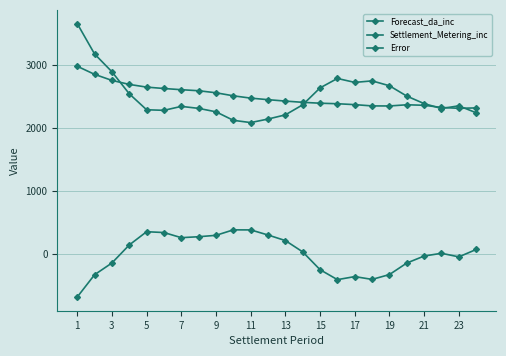

Is this an area chart (filled region under the line)?

No